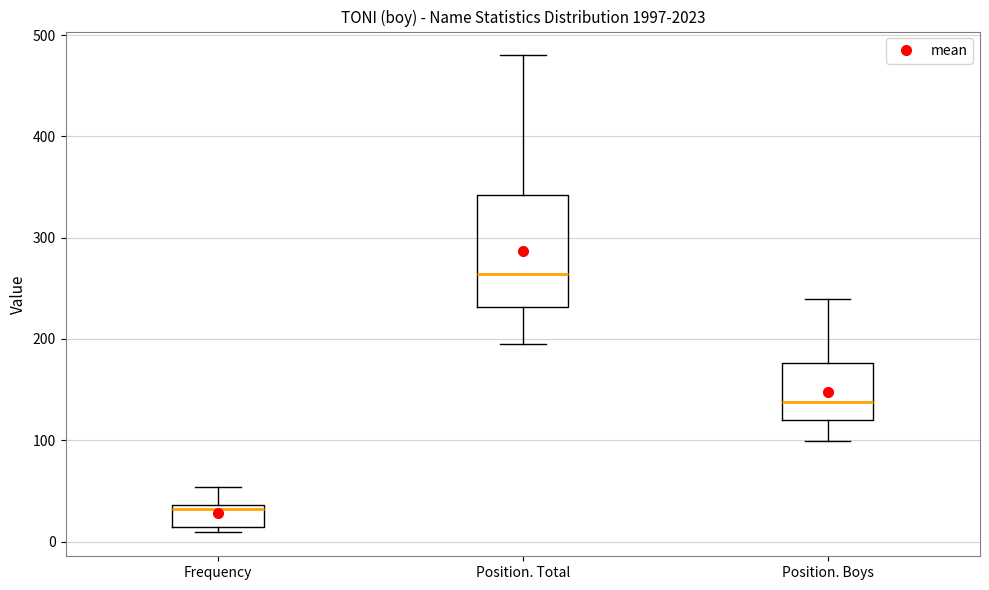

Reading left to right, read every box against the y-axis: the position of its median line, the range the box covers, and the ends of its whiskers. The values are not printed on the chart, so give them approximately, as read against the axis.

Frequency: median 30, box 10 to 40, whiskers 10 (just below the box's lower edge) to 50
Position. Total: median 260, box 230 to 340, whiskers 200 to 480
Position. Boys: median 140, box 120 to 180, whiskers 100 to 240